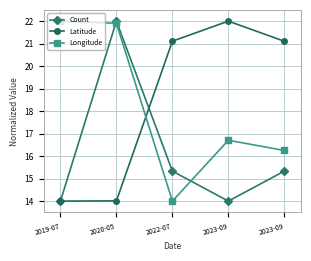

How many times do Count and Longitude cross each other?

2